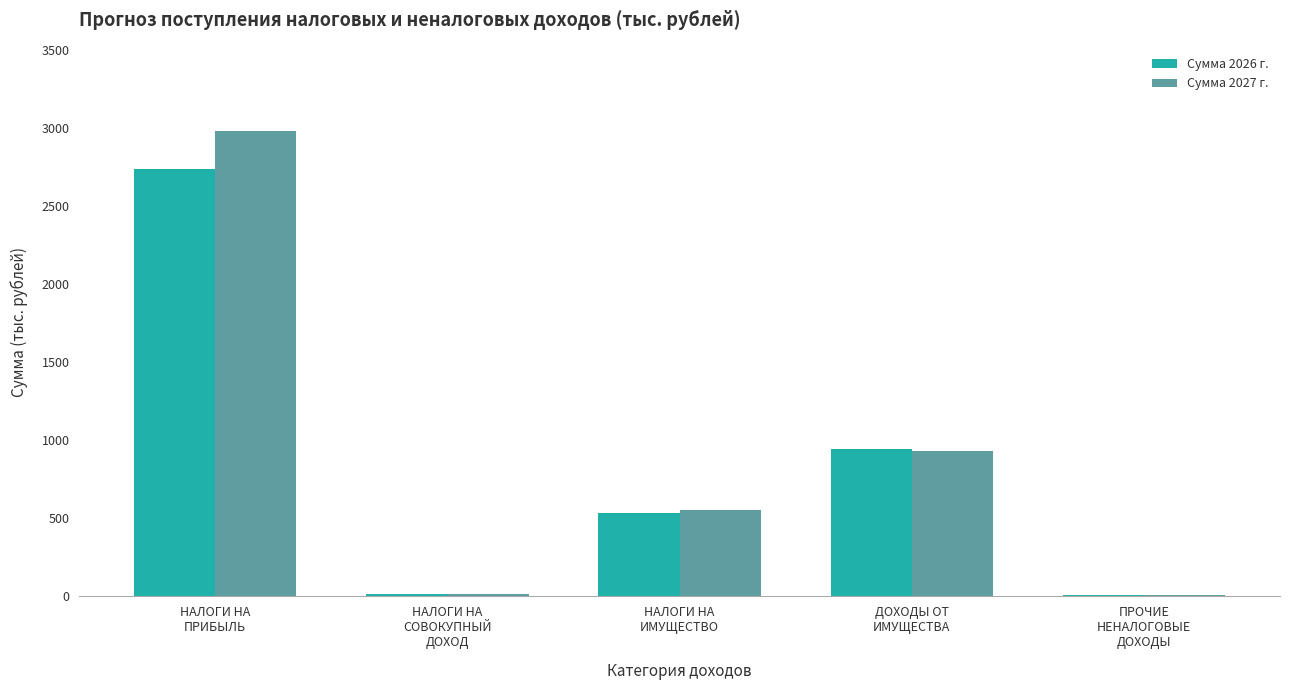

Which series has the largest total across all categories?

Сумма 2027 г.